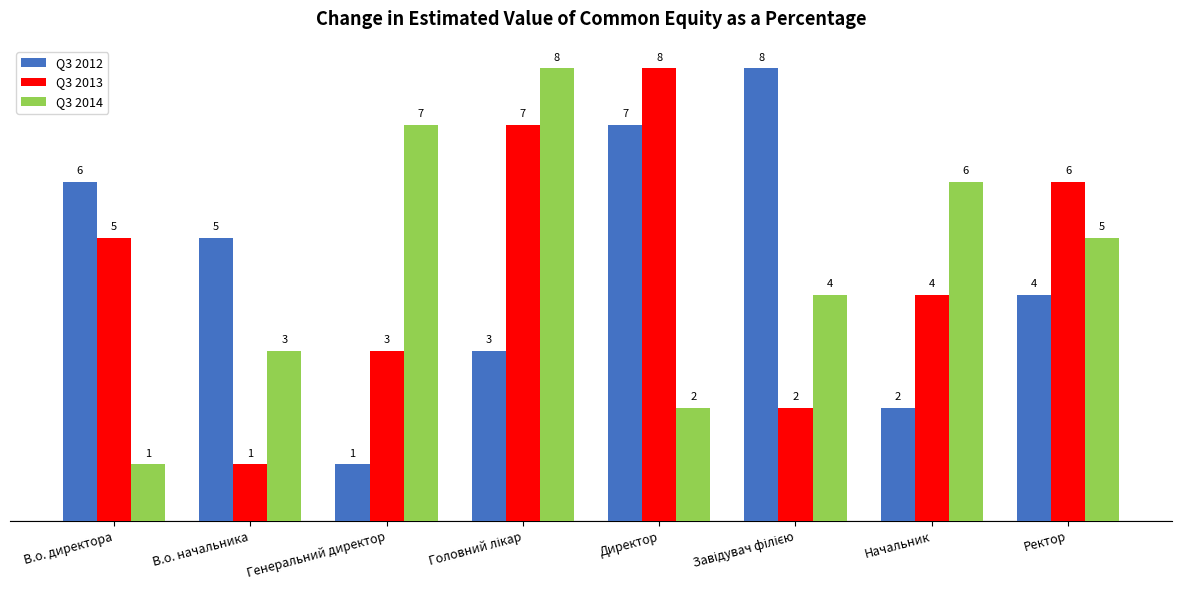

Reading left to right, what are all the values shown in this chart?

Q3 2012: 6	5	1	3	7	8	2	4
Q3 2013: 5	1	3	7	8	2	4	6
Q3 2014: 1	3	7	8	2	4	6	5